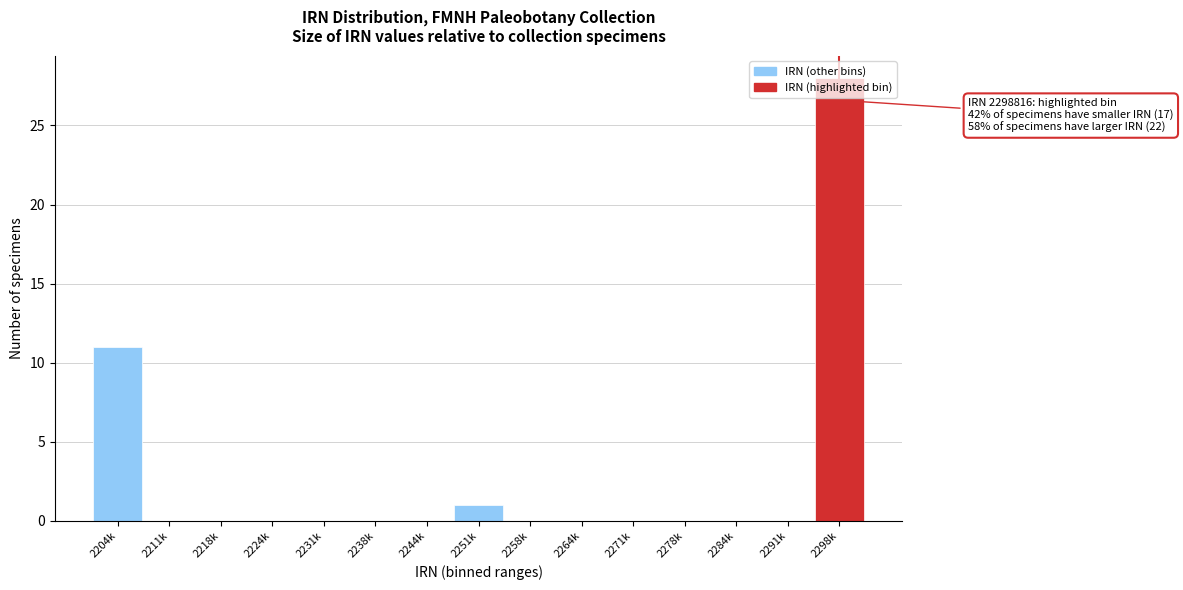

The value at 2298k is 28. True or false?

True